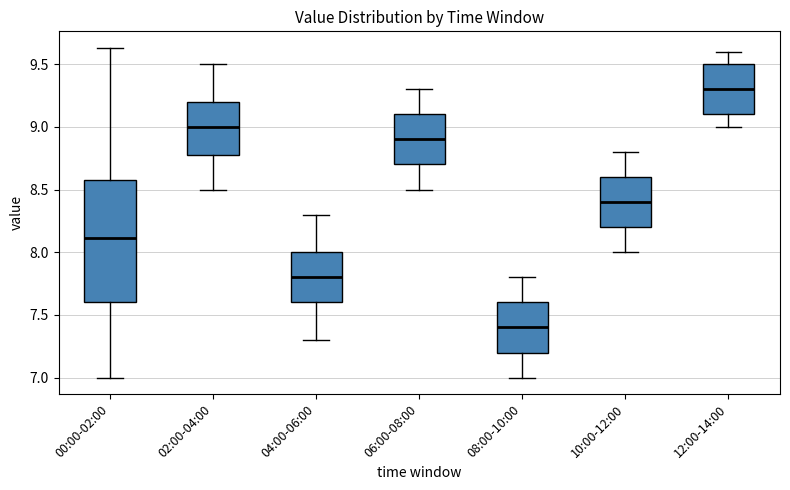

Reading left to right, transcribe this box plot: for each box, give where its median line is, the range the box spans, and where its two whiskers end, as read against the y-axis. The values are not printed on the chart, so give them approximately, as read against the axis.

00:00-02:00: median 8.10, box 7.60 to 8.60, whiskers 7.00 to 9.65
02:00-04:00: median 9.00, box 8.80 to 9.20, whiskers 8.50 to 9.50
04:00-06:00: median 7.80, box 7.60 to 8.00, whiskers 7.30 to 8.30
06:00-08:00: median 8.90, box 8.70 to 9.10, whiskers 8.50 to 9.30
08:00-10:00: median 7.40, box 7.20 to 7.60, whiskers 7.00 to 7.80
10:00-12:00: median 8.40, box 8.20 to 8.60, whiskers 8.00 to 8.80
12:00-14:00: median 9.30, box 9.10 to 9.50, whiskers 9.00 to 9.60